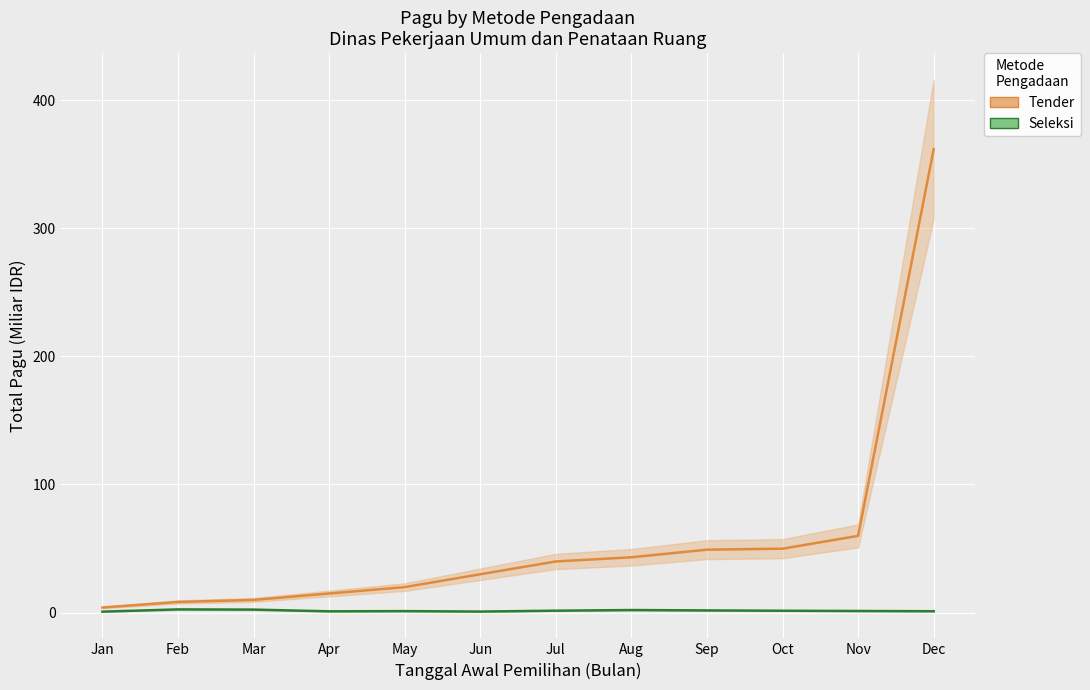

Reading left to right, list all the values displayed in this chart.

Tender: Jan=3.9	Feb=8.3	Mar=9.9	Apr=14.9	May=19.9	Jun=29.9	Jul=39.9	Aug=43.1	Sep=49.1	Oct=49.9	Nov=59.8	Dec=361.7
Seleksi: Jan=0.7	Feb=2.4	Mar=2.3	Apr=0.9	May=1.1	Jun=0.8	Jul=1.4	Aug=1.9	Sep=1.6	Oct=1.4	Nov=1.2	Dec=1.0